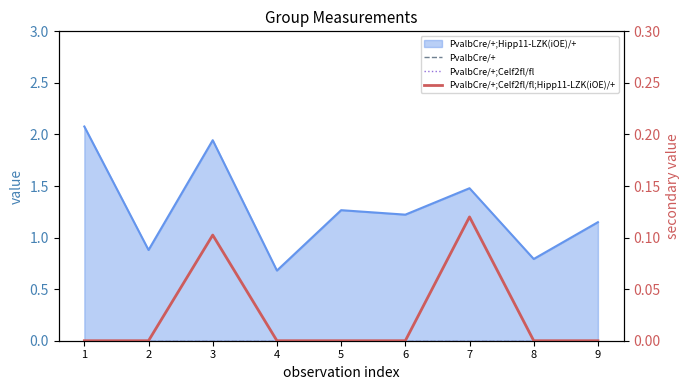

Between 3 and 6, which series saw the biggest shift?

PvalbCre/+;Celf2fl/fl;Hipp11-LZK(iOE)/+